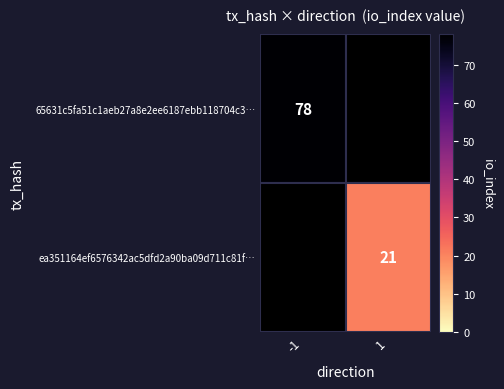

How many ea351164ef6576342ac5dfd2a90ba09d711c81f… values are between 0 and 21?

2